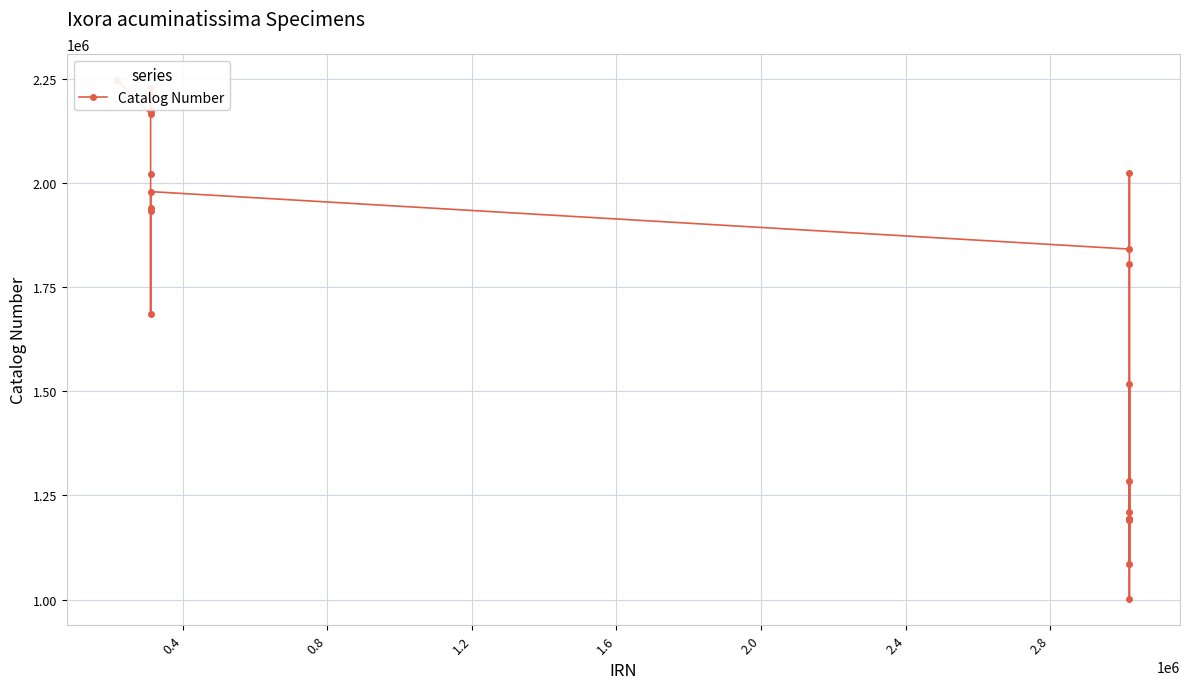

What is the minimum value shown in the chart?

1000637